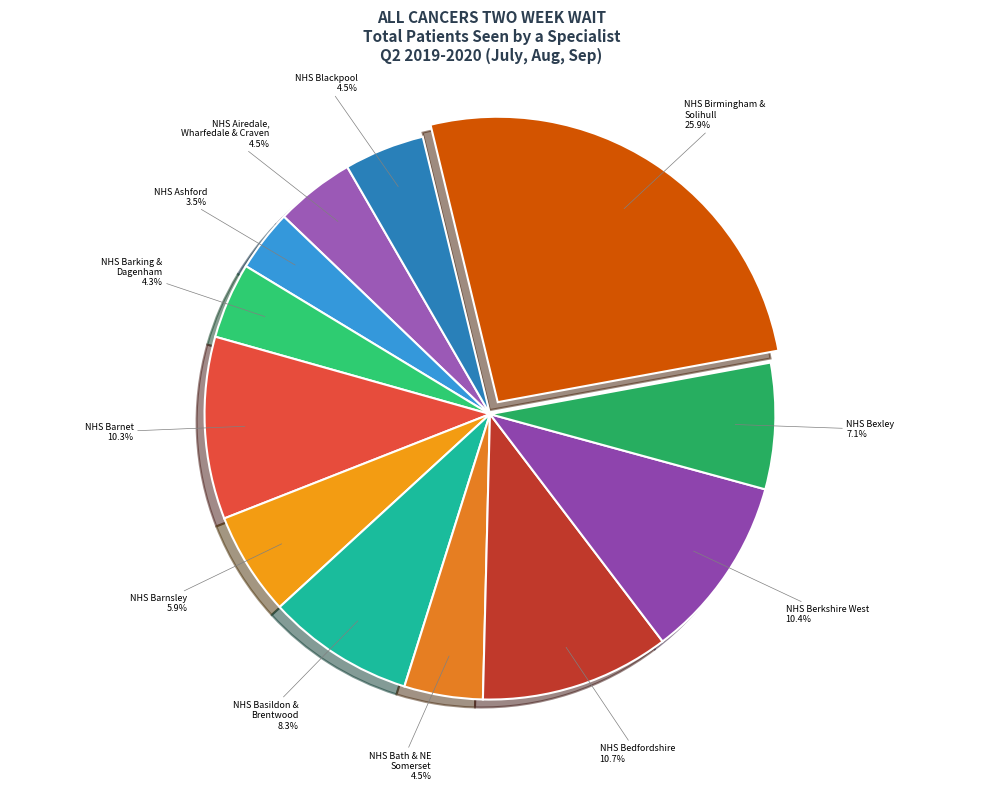

What is the ratio of the value at NHS Bedfordshire to the value at NHS Barking & Dagenham?

2.5